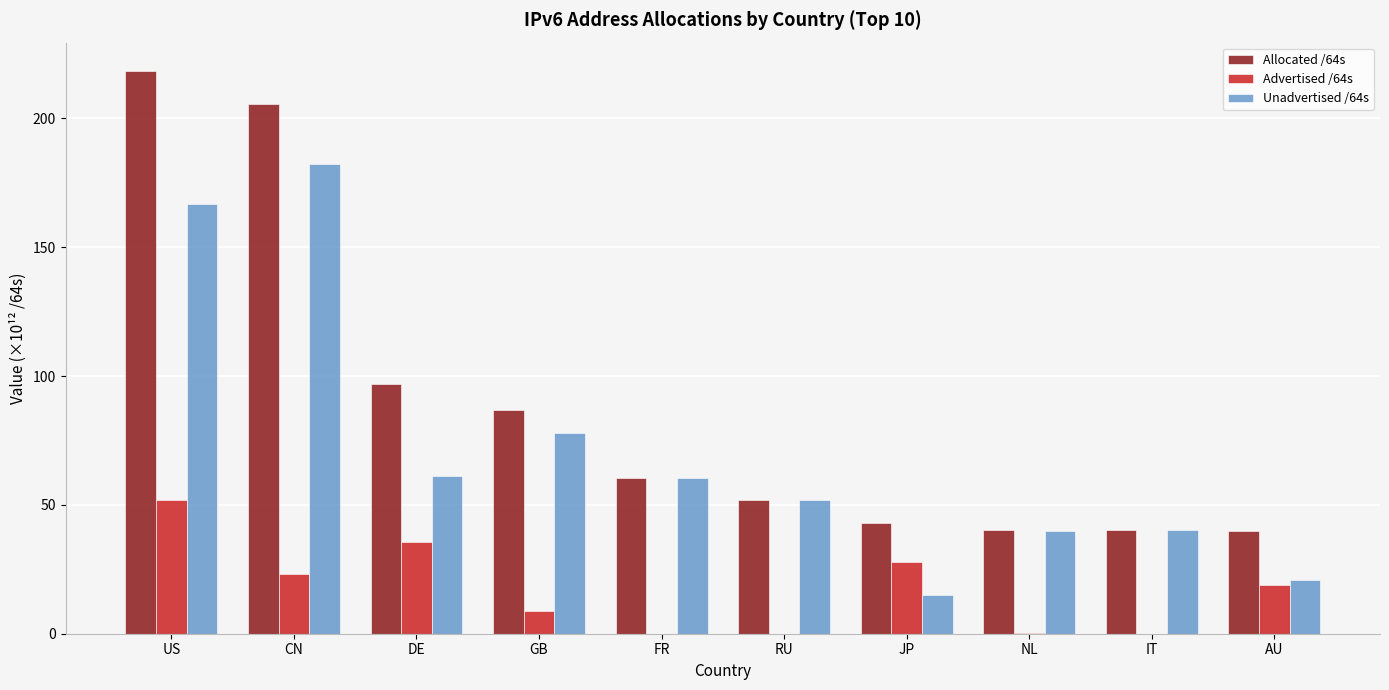

Is it true that Unadvertised /64s equals 5.1 at JP?

False